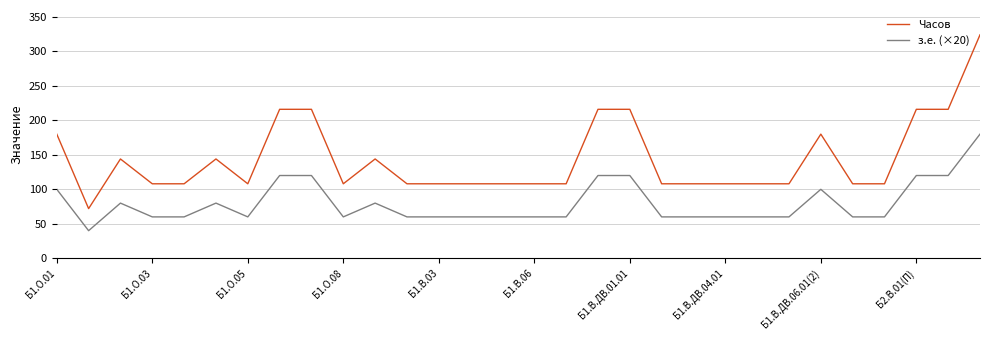

Reading left to right, list all the values displayed in this chart.

Часов: 180	72	144	108	108	144	108	216	216	108	144	108	108	108	108	108	108	216	216	108	108	108	108	108	180	108	108	216	216	324
з.е. (×20): 100	40	80	60	60	80	60	120	120	60	80	60	60	60	60	60	60	120	120	60	60	60	60	60	100	60	60	120	120	180